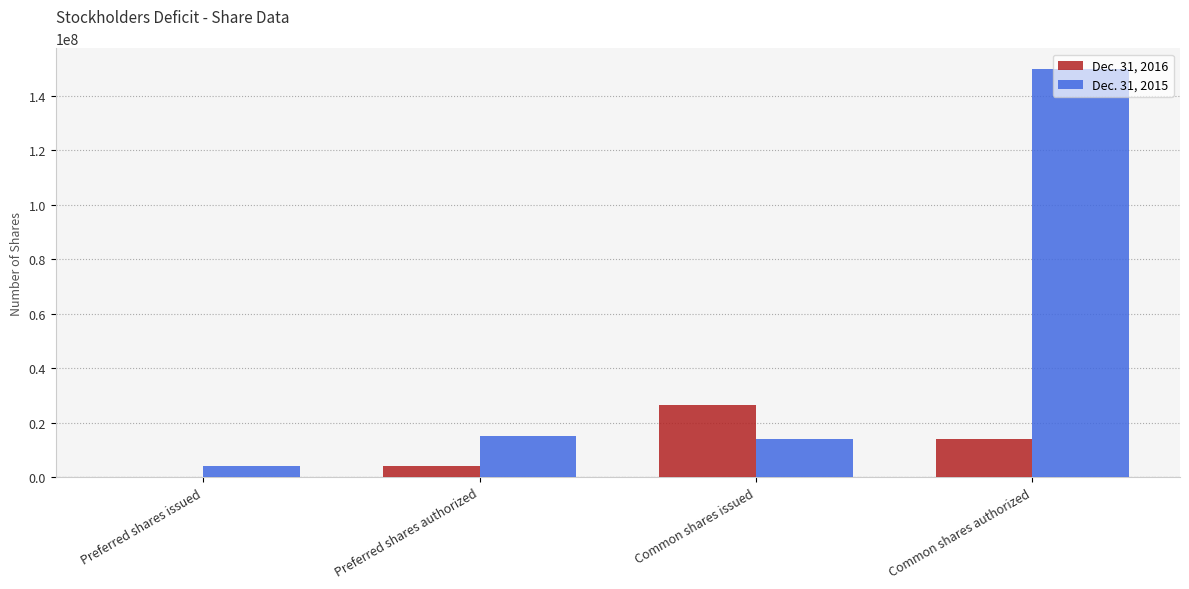

What is the maximum value shown in the chart?

150000000